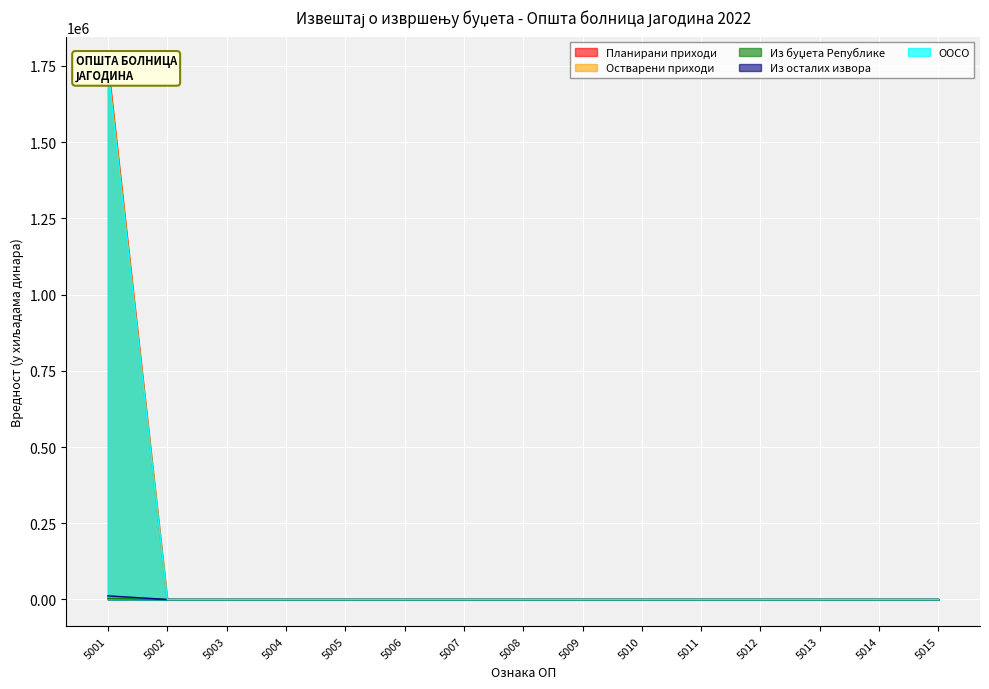

True or false: Остварени приходи and Из буџета Републике cross at least once.

False